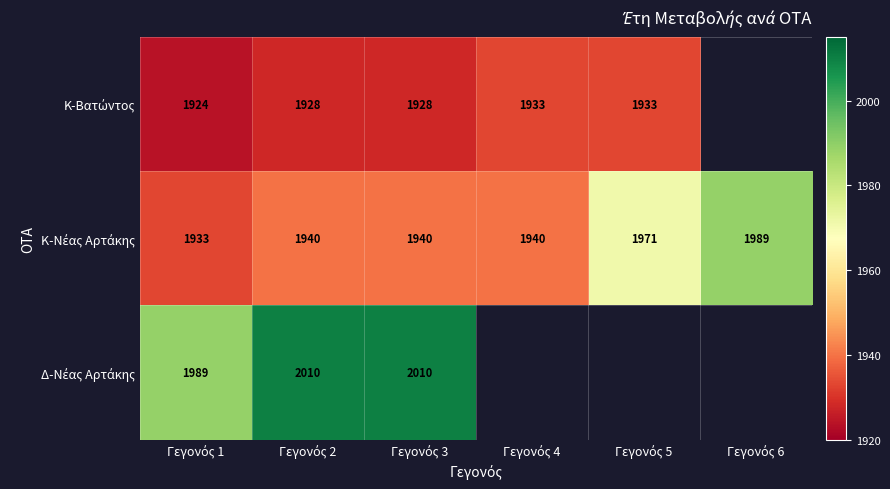

Which label corresponds to the smallest value in the chart?

Γεγονός 1